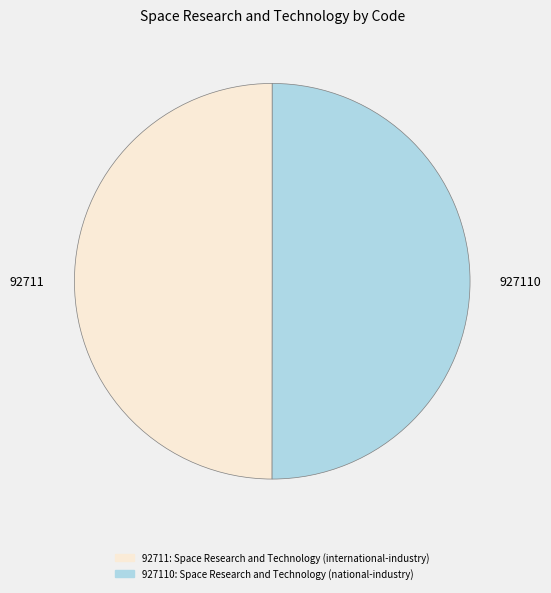

Approximately how many times larger is the value at 927110 compared to 92711?

1.0